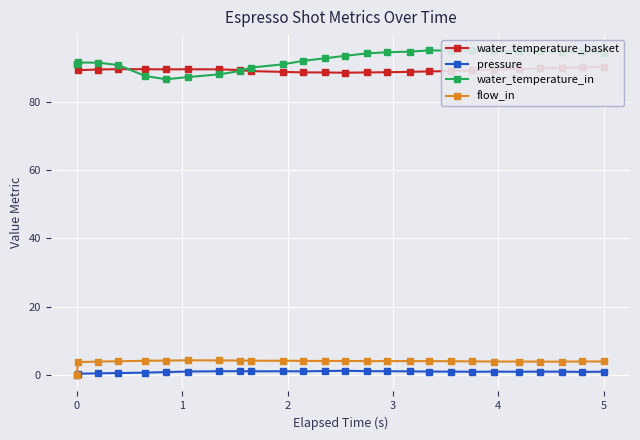

True or false: water_temperature_in and pressure cross at least once.

False